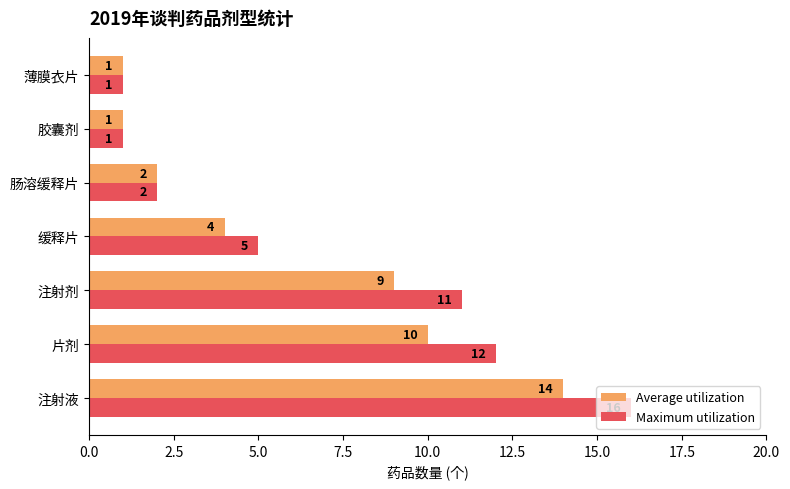

Is it true that Maximum utilization equals 2 at 肠溶缓释片?

True